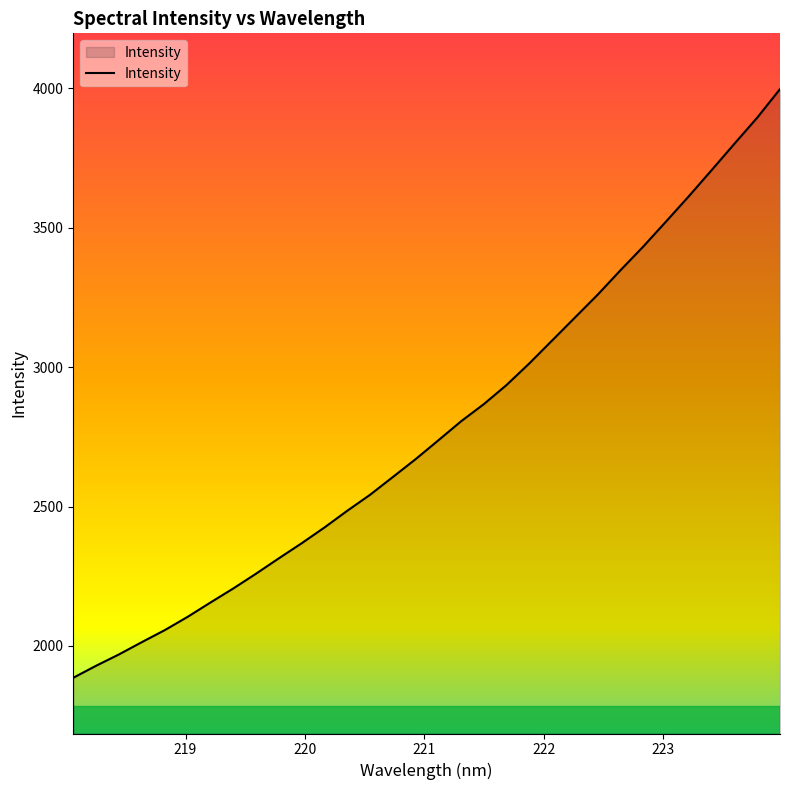

What is the minimum value shown in the chart?

1885.8